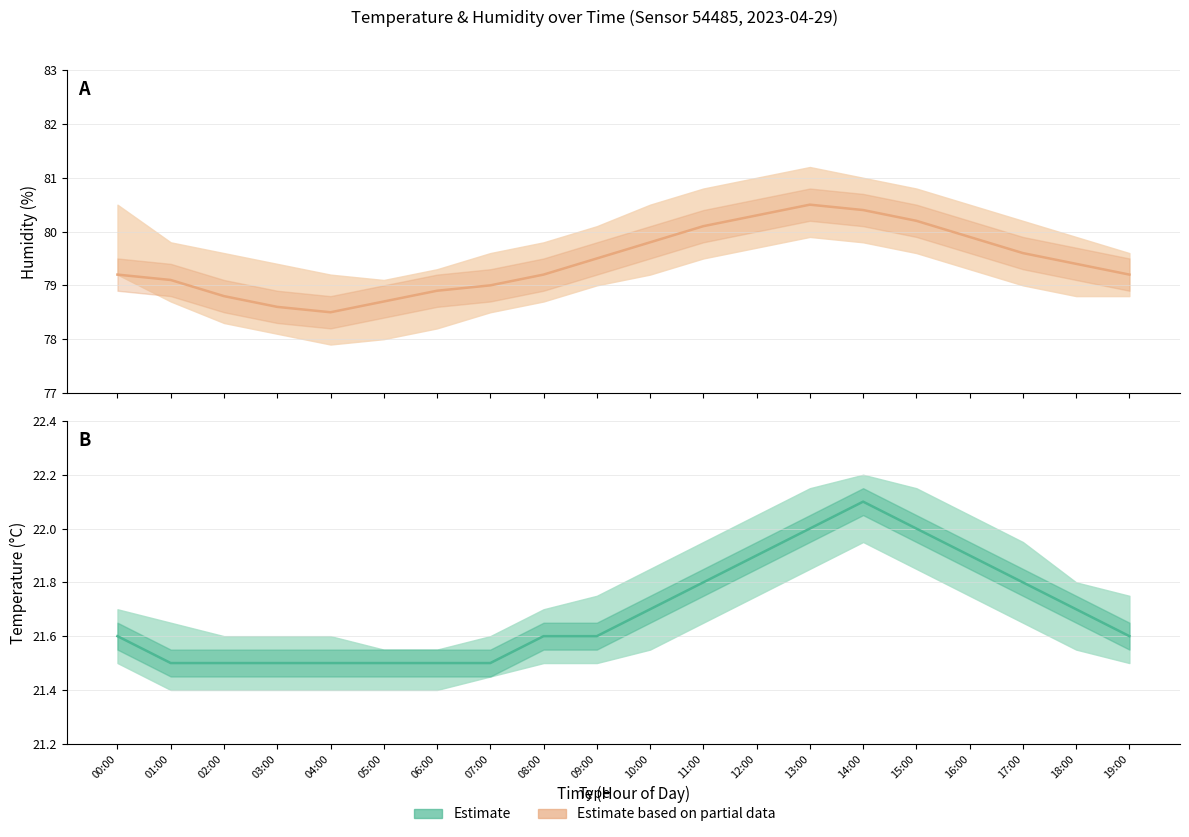

At which category is the sum across all series the highest?

13:00